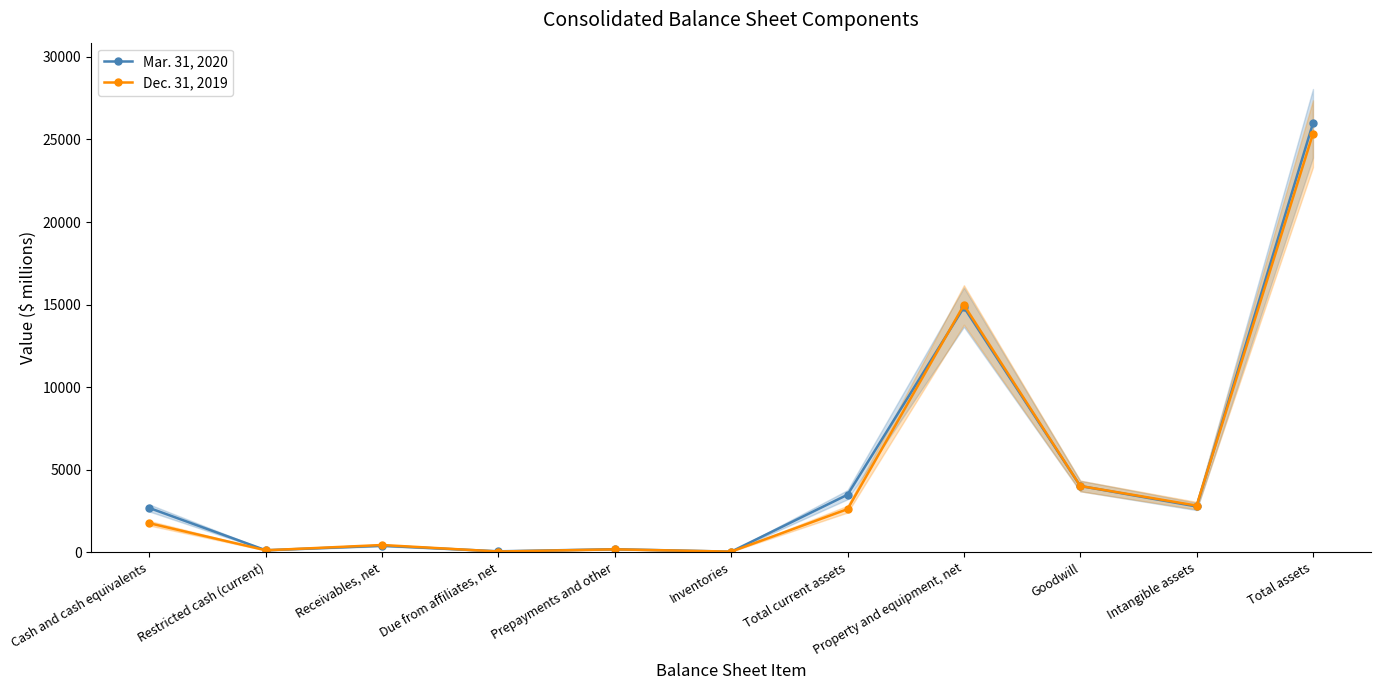

How many distinct data groups are displayed?

2